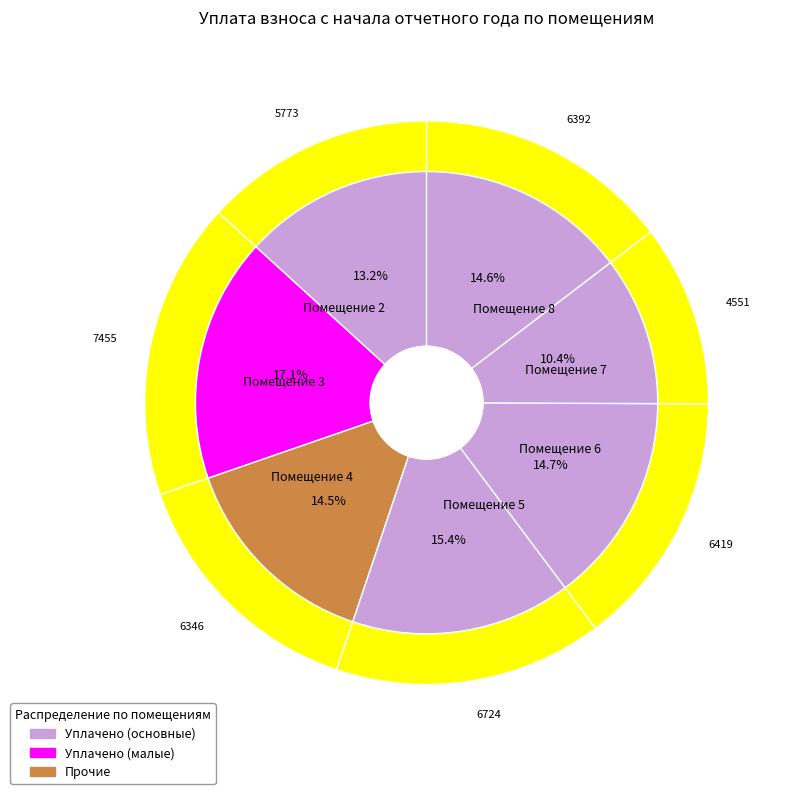

What is the change in value from 4 to 6?

+73.4